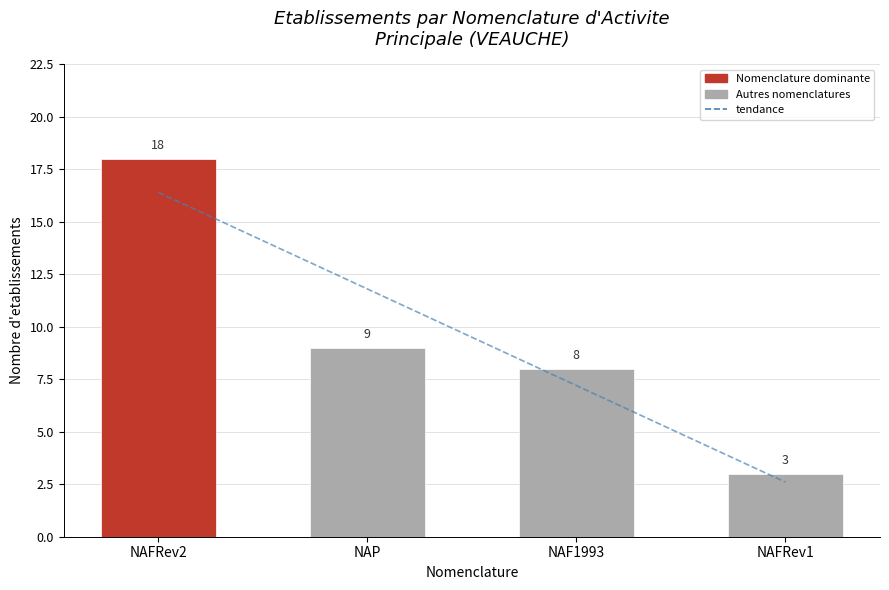

How many series are shown in this chart?

2